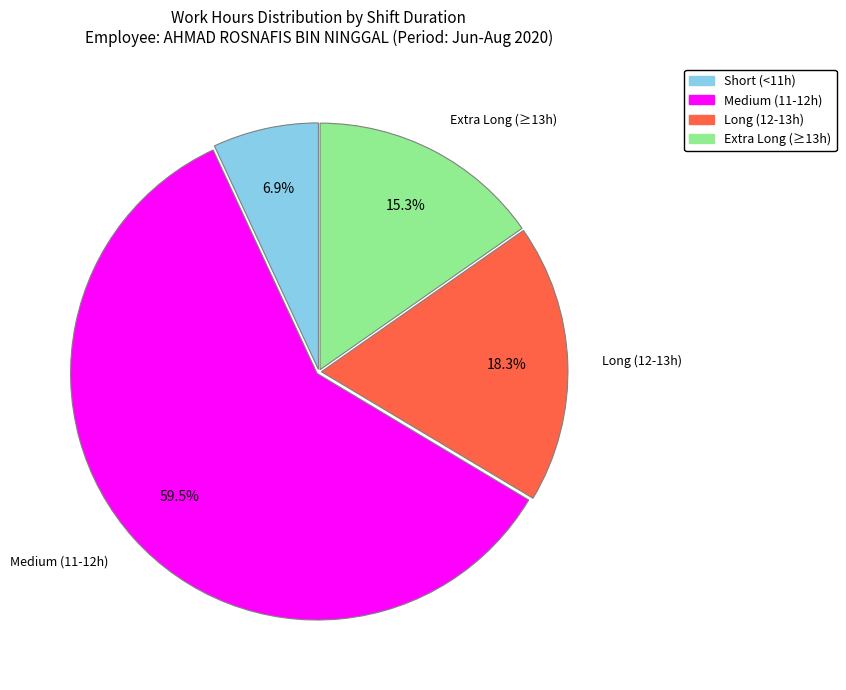

How many segments does this pie chart have?

4